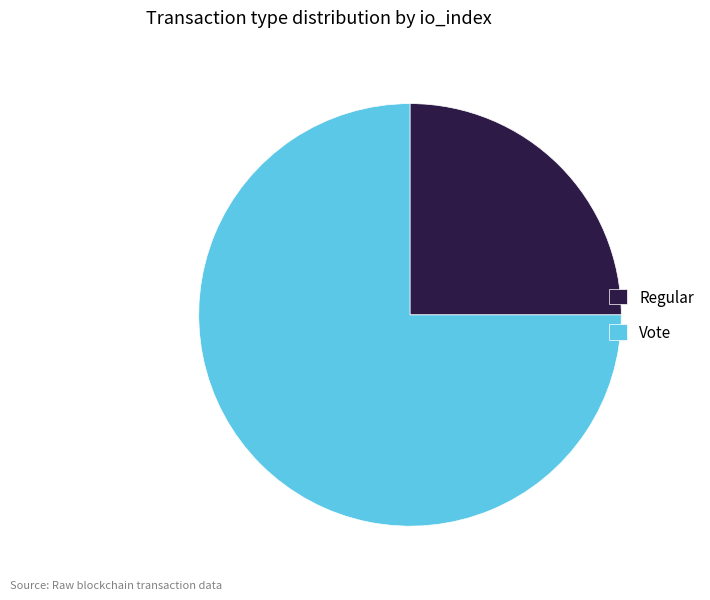

What is the majority slice?

Vote